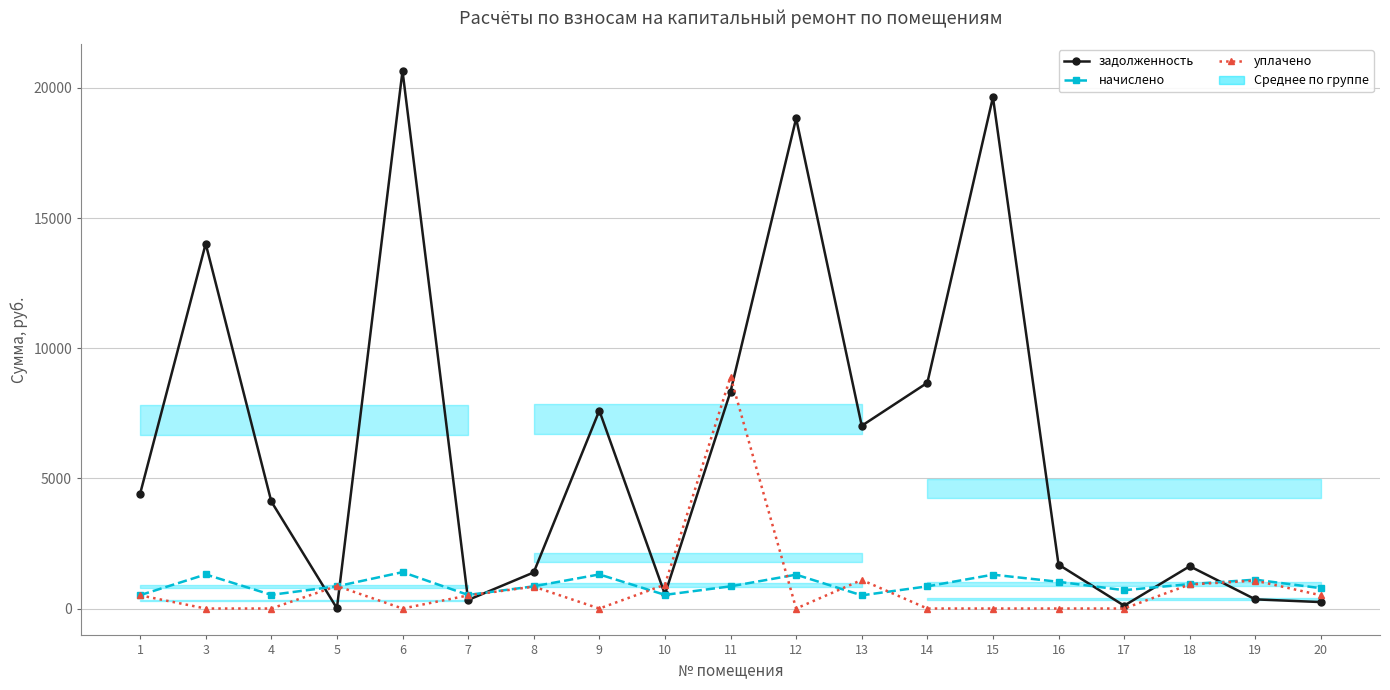

Reading left to right, transcribe all the data shown in this chart.

задолженность: 4406.8	14015.6	4113.1	9.7	20659.0	329.0	1387.4	7605.6	546.1	8336.7	18833.2	7021.6	8673.4	19645.2	1687.6	109.5	1625.0	352.1	247.8
начислено: 513.7	1309.8	525.6	853.9	1398.2	522.2	853.9	1309.8	525.6	852.2	1301.3	506.9	852.2	1301.3	1027.4	704.2	938.9	1109.0	780.8
уплачено: 506.0	0.0	0.0	865.0	0.0	503.0	842.0	0.0	915.0	8904.8	0.0	1098.0	0.0	0.0	0.0	0.0	924.0	1071.8	508.0